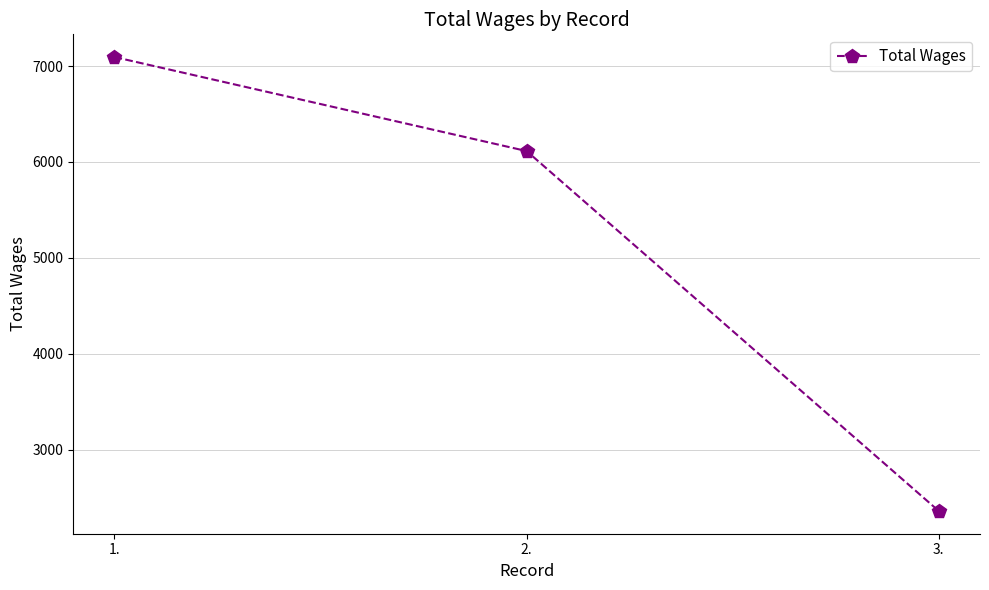

What is the change in value from 2. to 3.?

-3755